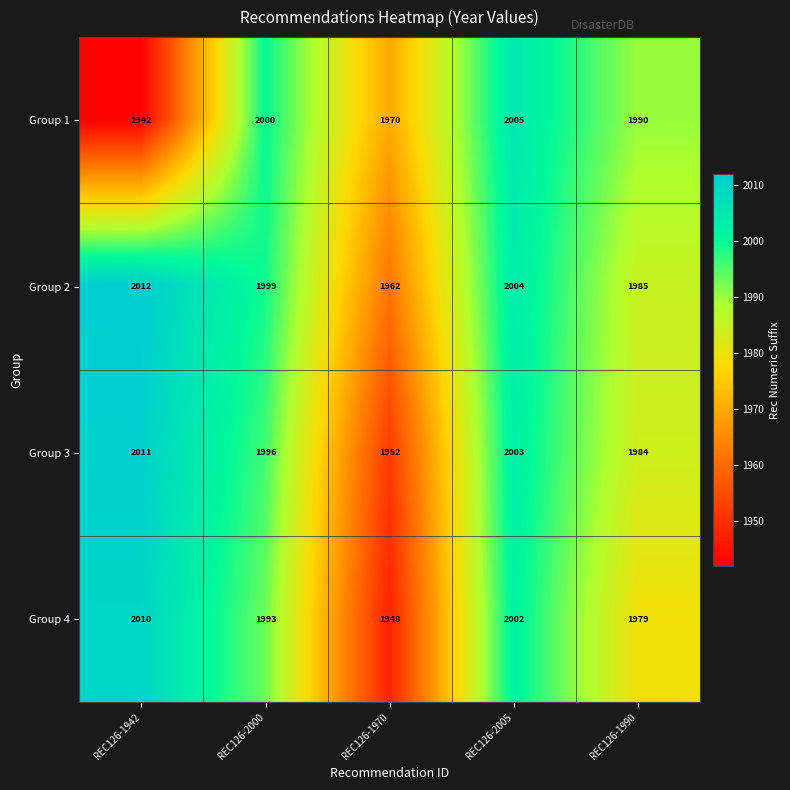

What is the minimum value shown in the chart?

1942